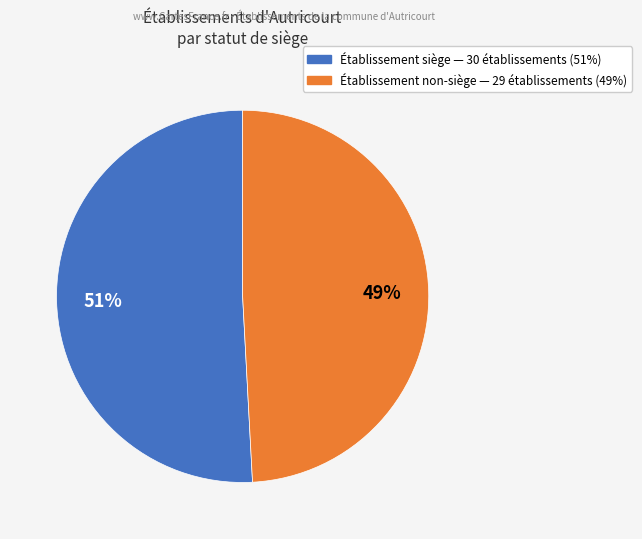

To the nearest percent, what is the average slice percentage?

50%